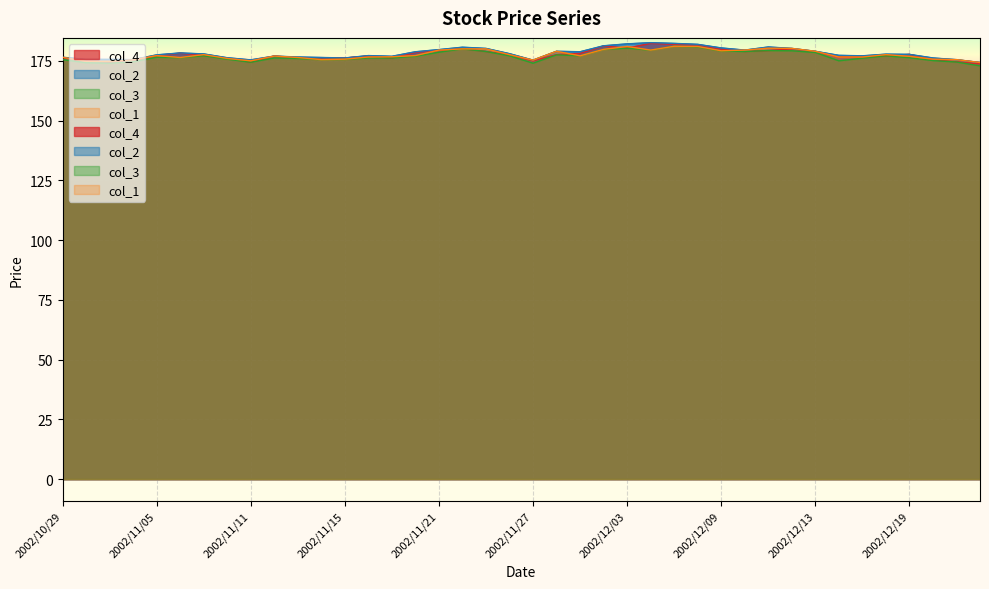

Reading right to left, transcribe all the data shown in this chart.

col_4: 173.7	174.6	175.4	177.7	177.1	176.6	176.7	178.8	180.0	179.3	178.9	179.9	181.7	181.9	182.3	180.3	181.2	178.1	177.6	175.0	177.5	178.9	180.1	179.4	178.5	176.2	177.0	176.2	176.3	176.1	177.0	174.4	176.1	177.3	178.2	177.2	174.8	174.3	175.3	176.3
col_2: 174.3	175.5	176.2	177.7	177.8	177.1	177.3	179.0	180.2	180.8	179.5	180.4	181.9	182.3	182.6	182.1	181.3	178.8	179.0	175.3	178.0	180.2	180.7	179.7	178.8	176.9	177.2	176.2	176.4	176.6	177.0	175.4	176.3	177.9	178.3	177.5	175.5	175.6	175.6	176.5
col_3: 172.9	174.5	175.1	176.3	177.1	176.1	175.0	178.5	179.2	179.3	178.9	179.1	180.8	181.1	179.5	180.3	179.8	177.1	177.5	174.0	177.1	178.9	180.0	178.6	176.9	176.2	176.2	175.6	175.5	176.0	176.2	174.4	175.7	177.1	176.3	176.5	174.6	174.0	174.2	175.5
col_1: 174.3	175.5	175.7	176.9	177.6	176.6	176.6	179.0	180.2	180.3	179.5	179.2	181.0	181.1	179.5	181.0	179.8	177.1	179.0	175.3	177.6	180.0	180.0	179.5	177.2	176.7	176.6	175.7	175.5	176.4	177.0	175.0	176.0	177.6	176.4	177.2	175.4	174.8	174.8	176.5